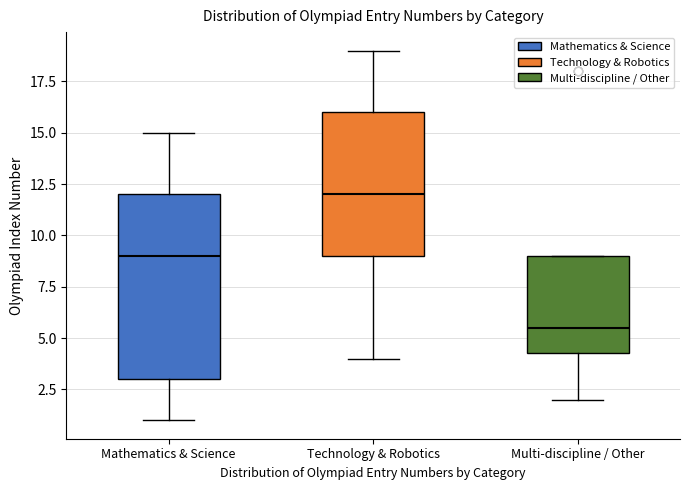

Which box is the tallest, from its lower edge to its upper edge?

Mathematics & Science